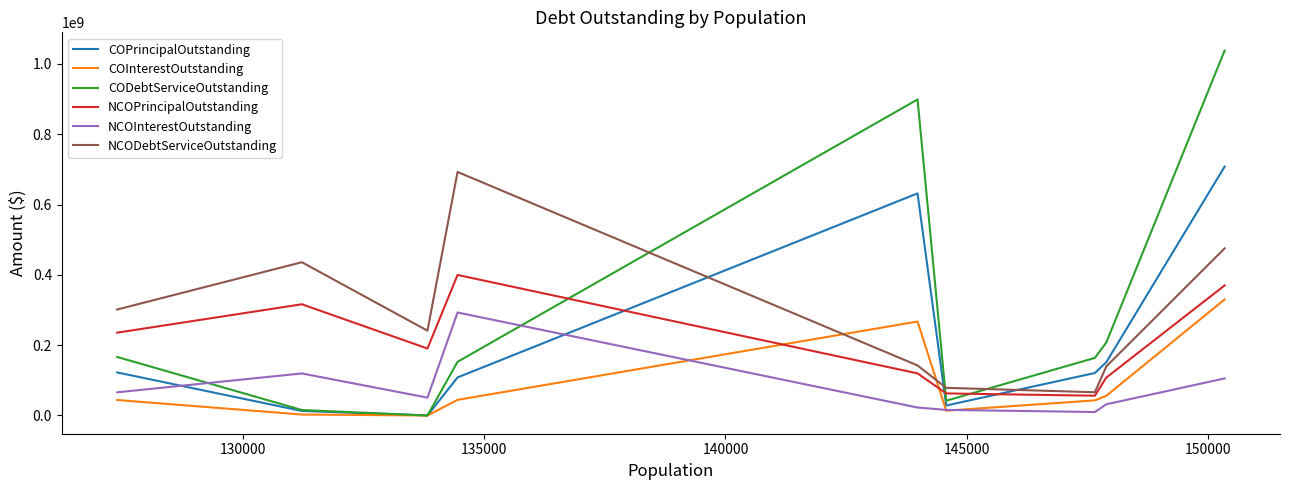

Which series has the largest range (max minus min)?

CODebtServiceOutstanding